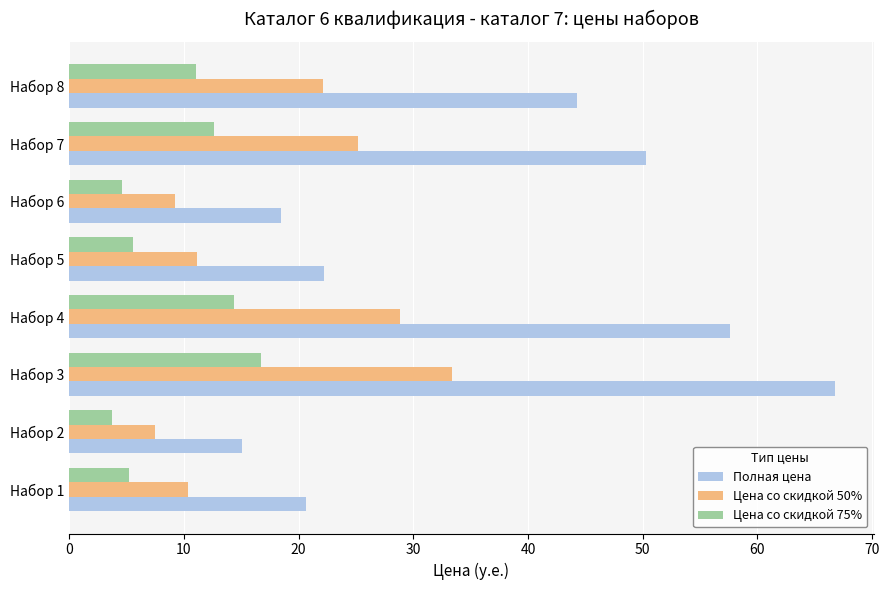

What is the spread (max minus min) of values at Набор 6?

13.9